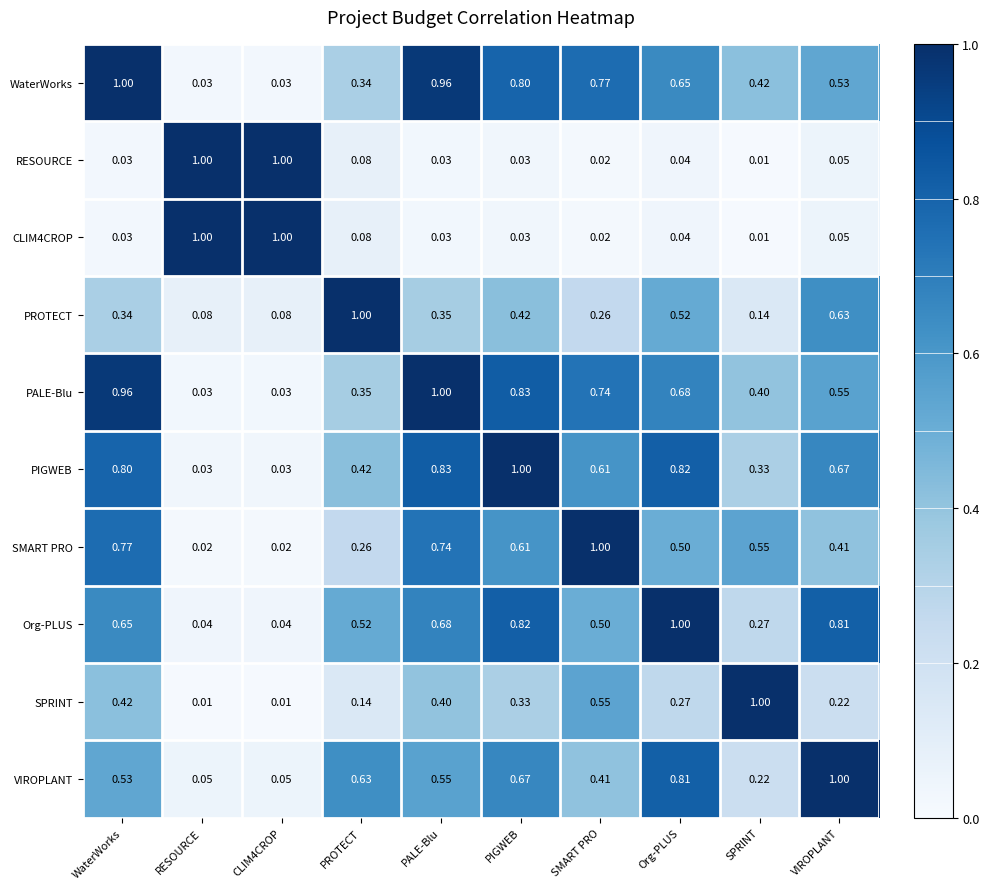

What is the total value across all series at PALE-Blu?

5.6